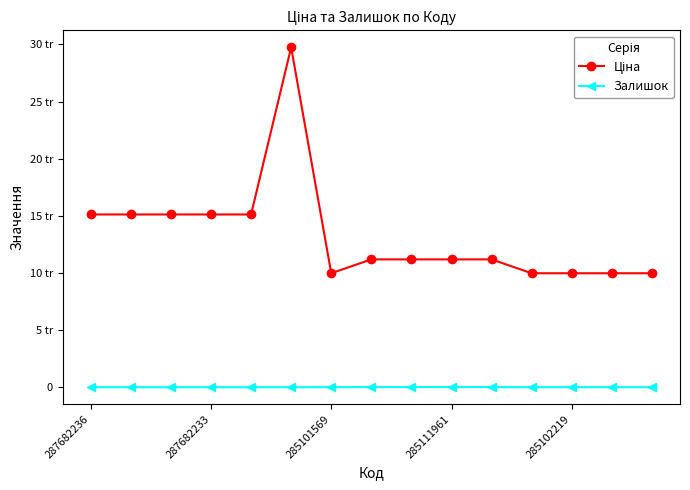

Does the chart have visible grid lines?

No